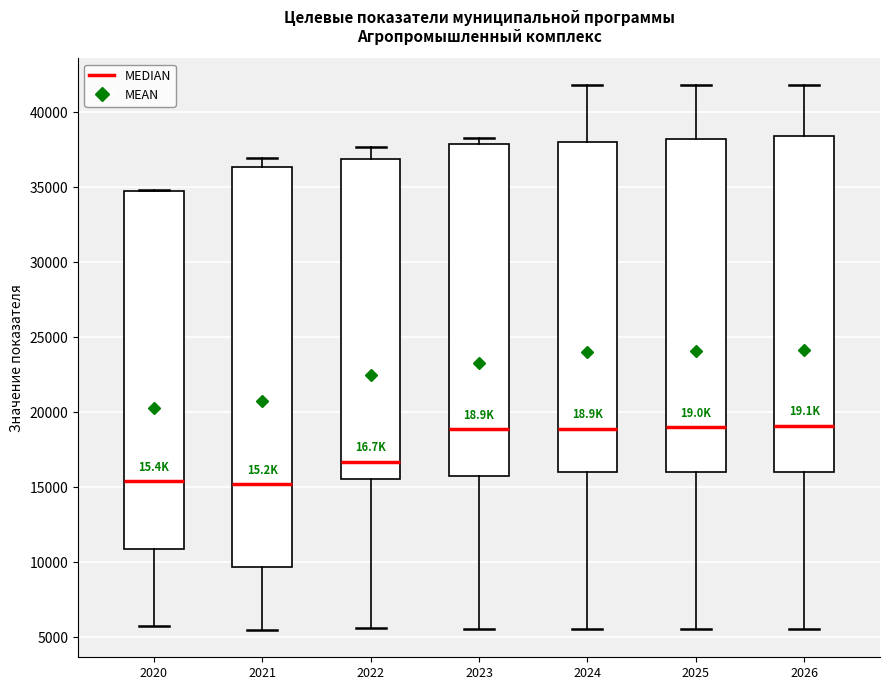

Comparing the boxes themselves (not the whiskers), which one is the tallest?

2021